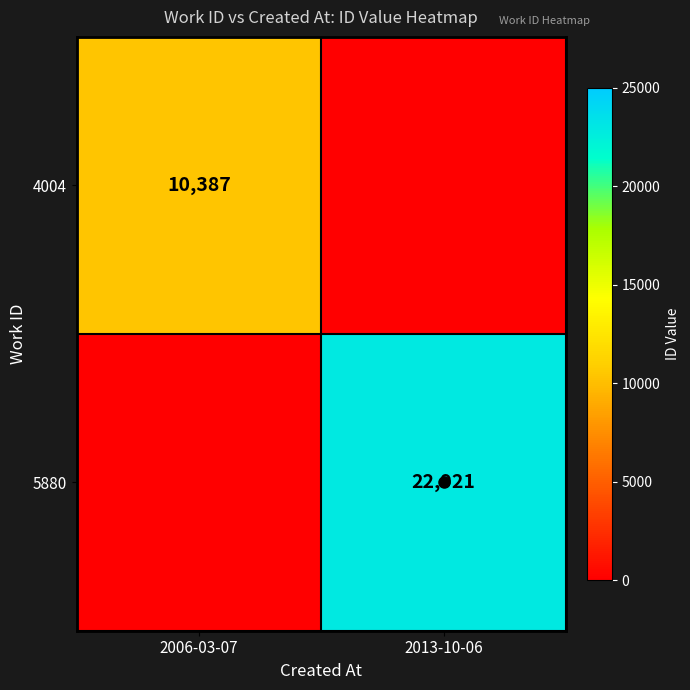

Which series changed the most between 2006-03-07 and 2013-10-06?

5880